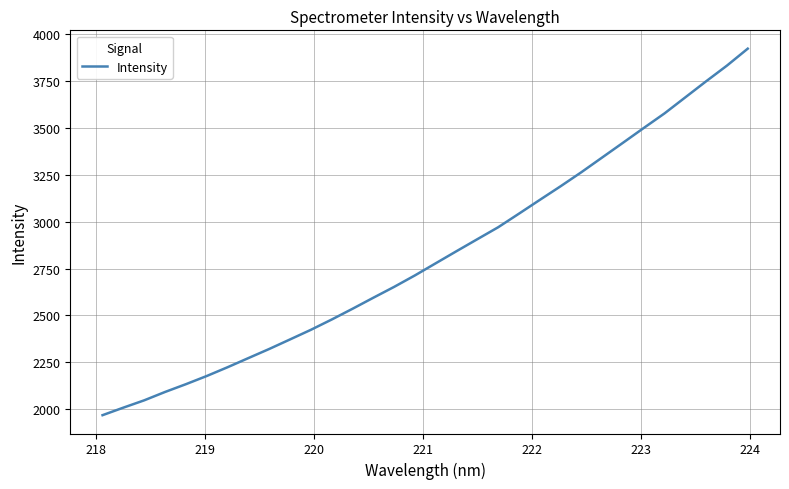

What is the maximum value shown in the chart?

3923.8